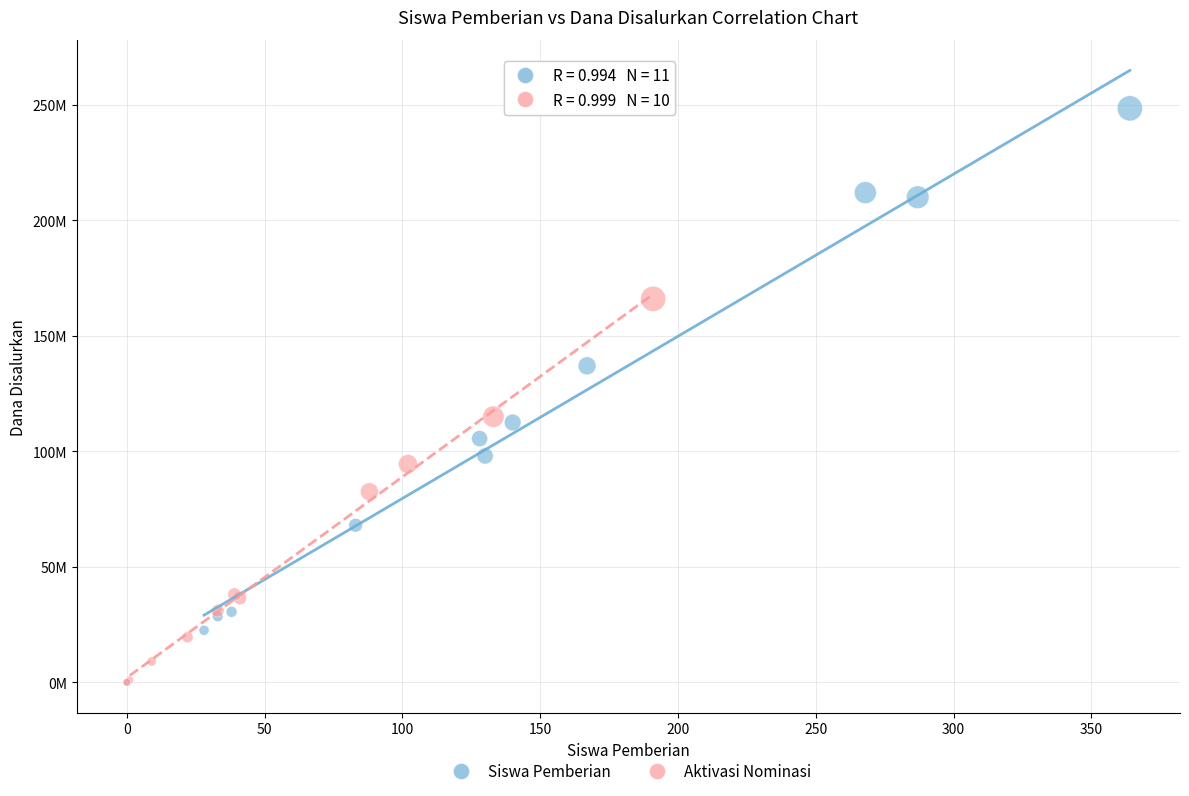

Which series has the largest Y range (max minus min)?

Siswa Pemberian